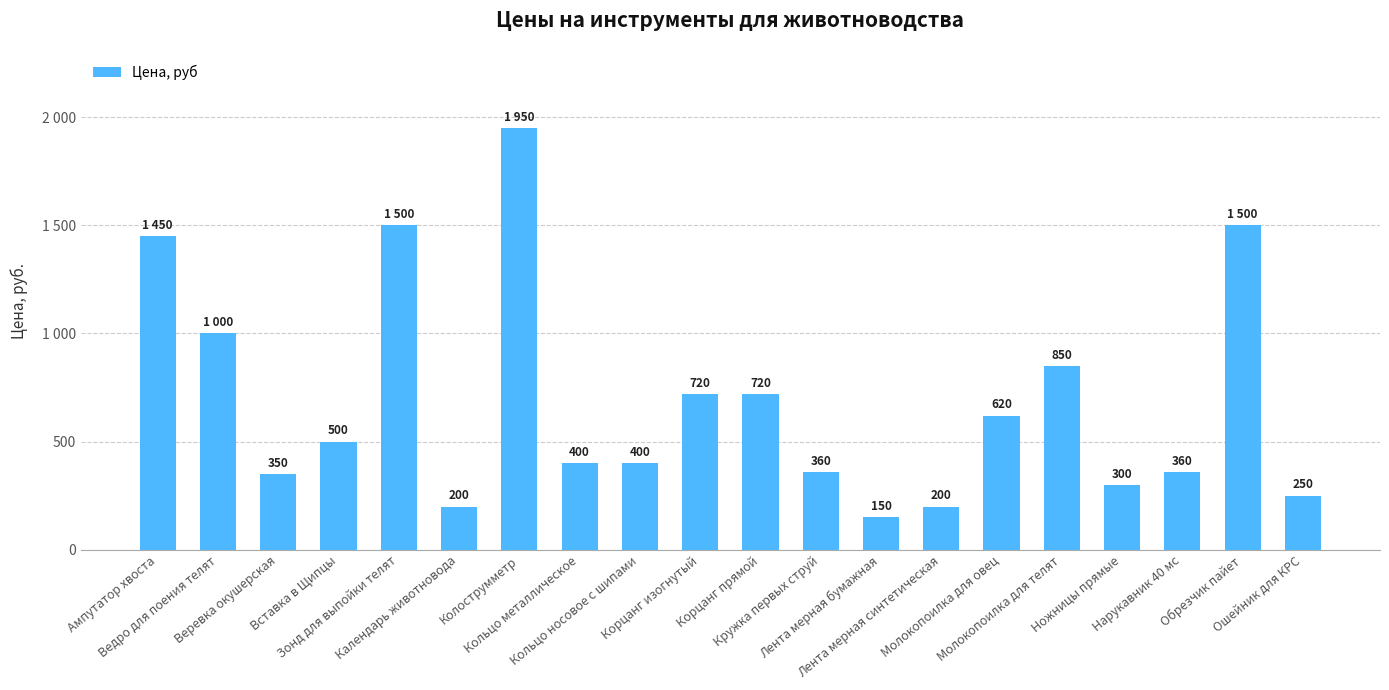

Are the bars horizontal?

No